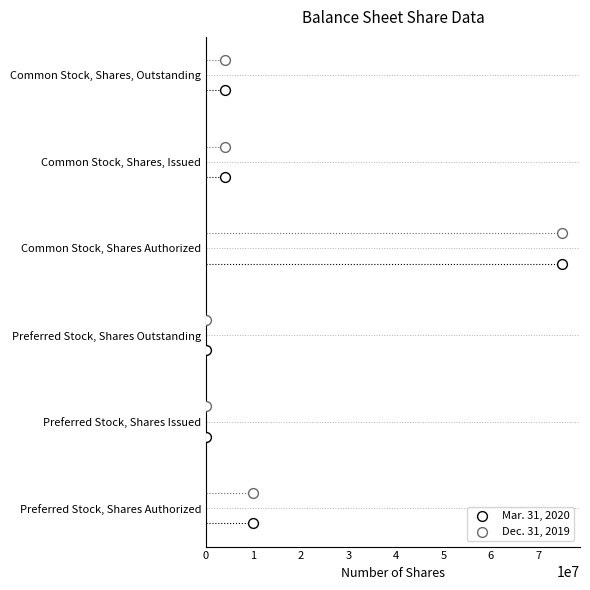

What is the total value across all series at 0?

2.4